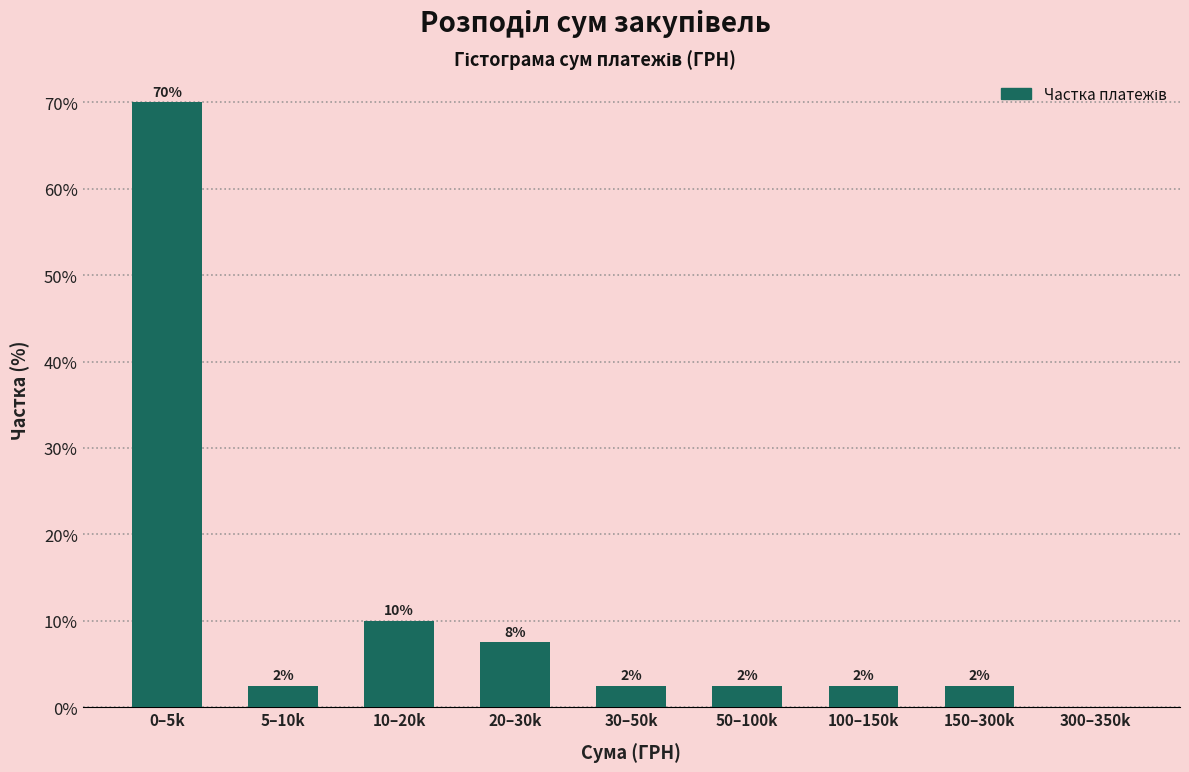

Are the bars horizontal?

No